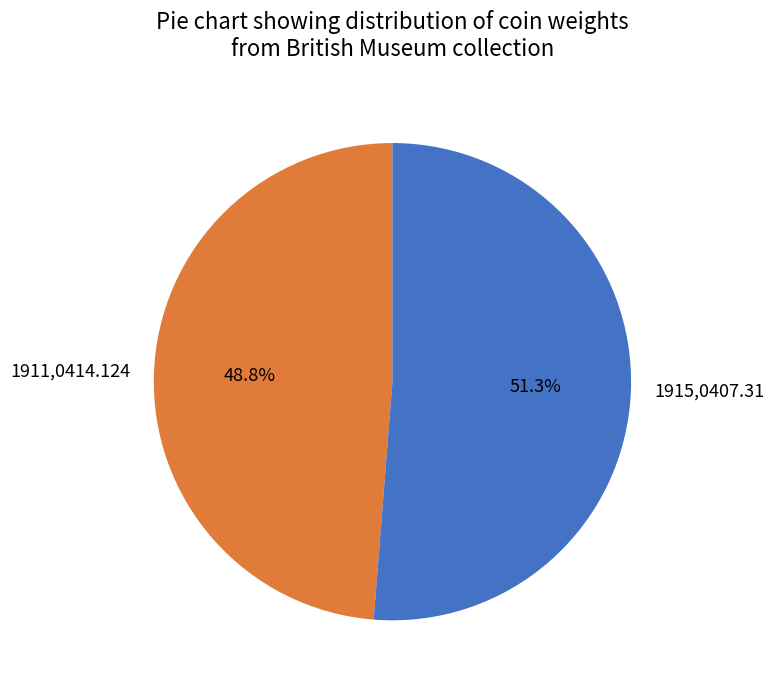

True or false: 1911,0414.124 accounts for 49% of the total.

True